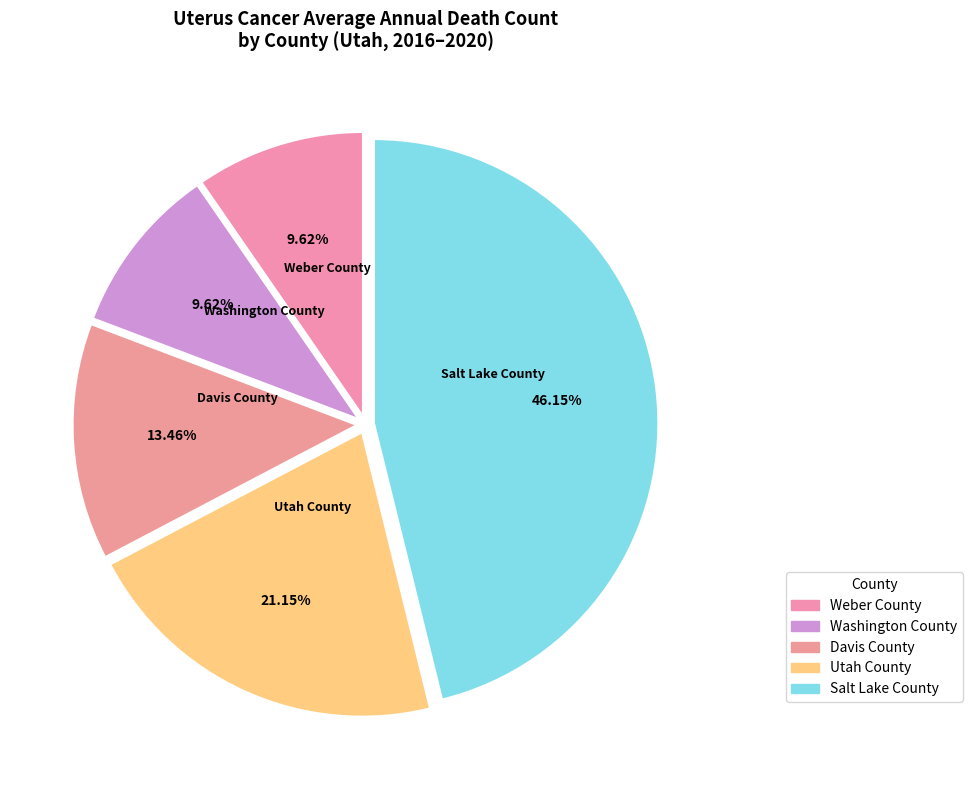

Does any single category account for the majority?

No